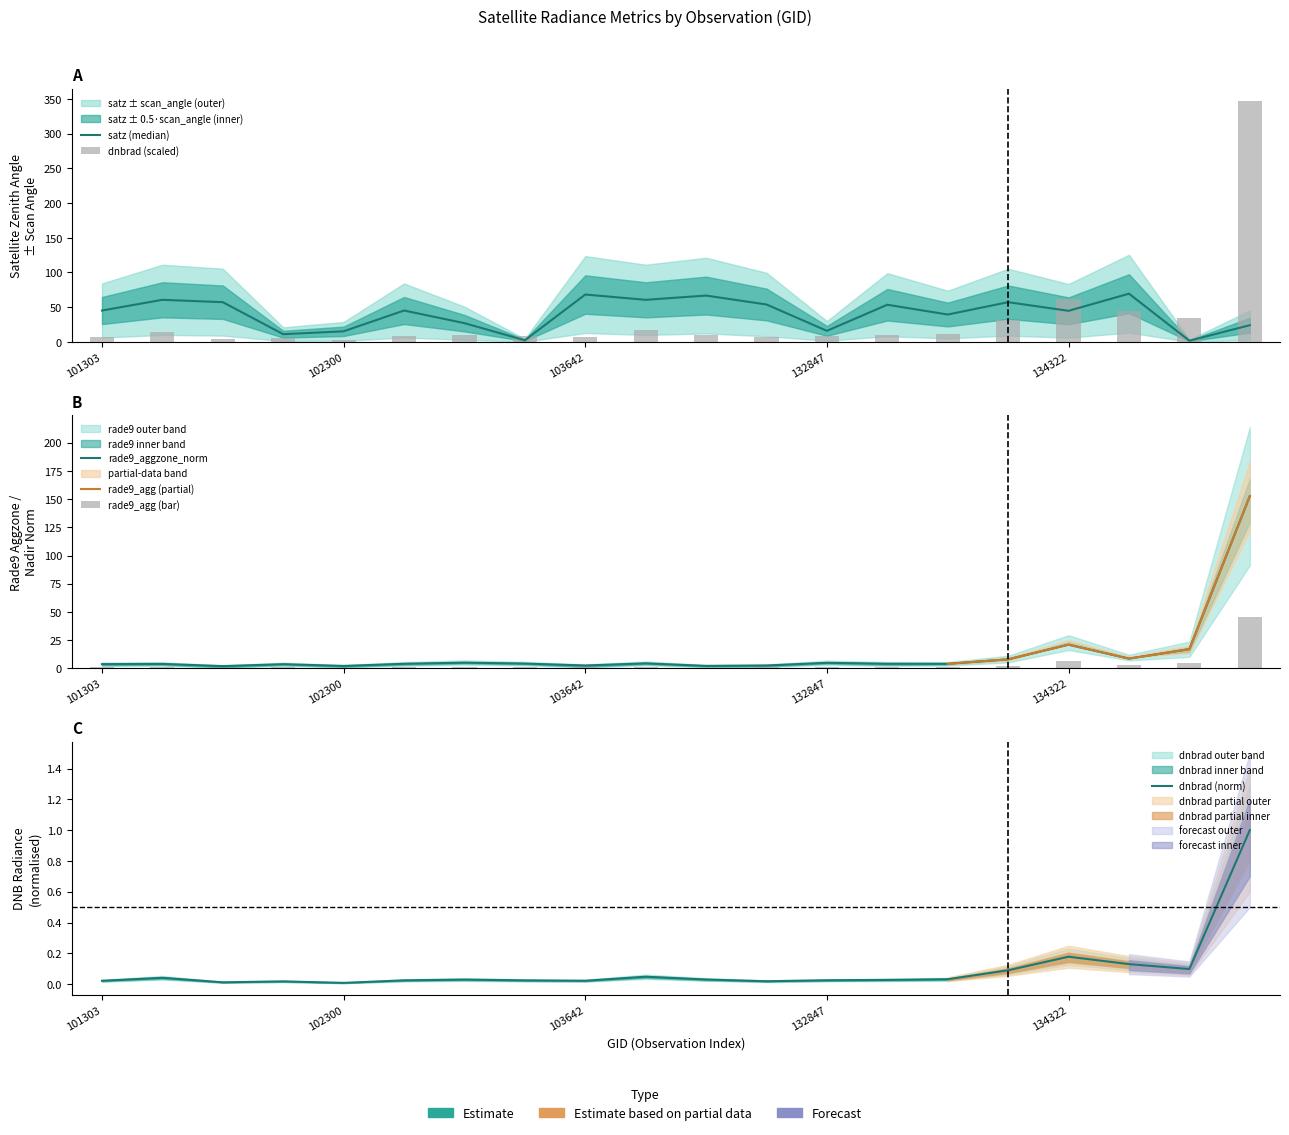

How many data points in satz are above 45?

11